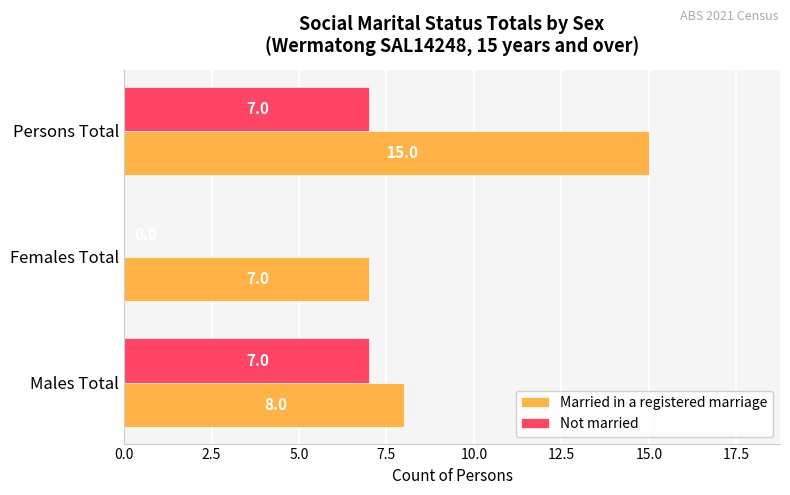

What is the approximate value of Married in a registered marriage at Persons Total?

15